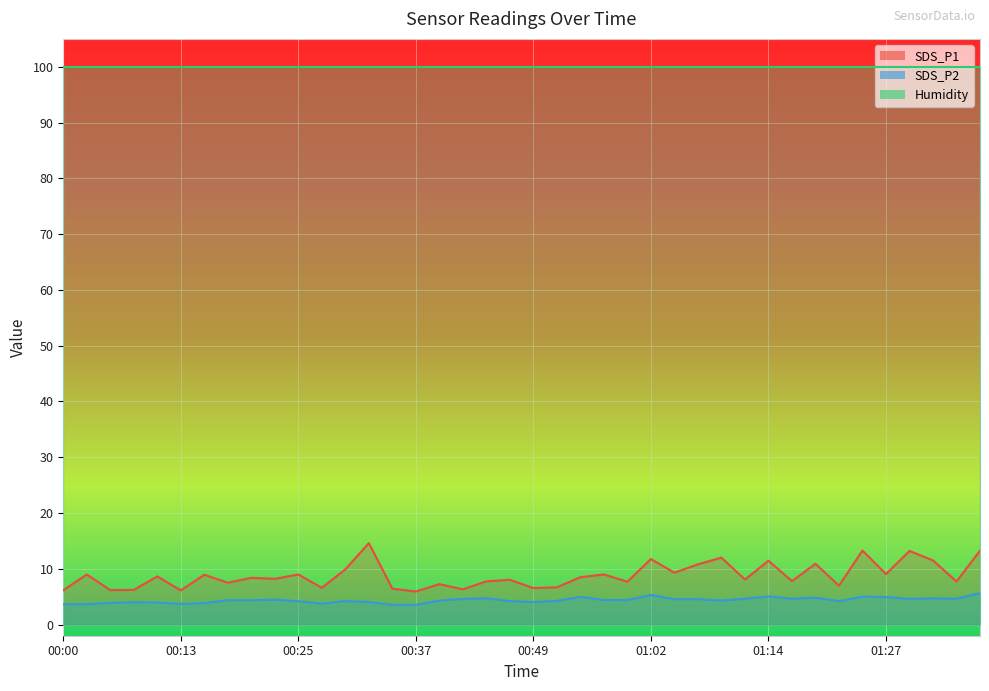

Reading left to right, extract all data points from this chart.

SDS_P1: 00:00=6.2	00:03=9.0	00:05=6.2	00:08=6.2	00:10=8.6	00:13=6.1	00:15=8.9	00:18=7.5	00:20=8.4	00:22=8.2	00:25=9.0	00:27=6.6	00:30=9.9	00:32=14.6	00:35=6.4	00:37=5.9	00:40=7.2	00:42=6.3	00:45=7.8	00:47=8.0	00:49=6.5	00:52=6.7	00:54=8.5	00:57=9.0	00:59=7.7	01:02=11.8	01:04=9.3	01:07=10.8	01:09=12.0	01:11=8.1	01:14=11.4	01:16=7.8	01:19=10.9	01:22=7.0	01:24=13.3	01:27=9.1	01:29=13.2	01:32=11.5	01:34=7.7	01:36=13.2
SDS_P2: 00:00=3.6	00:03=3.6	00:05=3.9	00:08=4.0	00:10=4.0	00:13=3.7	00:15=3.9	00:18=4.4	00:20=4.3	00:22=4.5	00:25=4.2	00:27=3.8	00:30=4.2	00:32=4.0	00:35=3.5	00:37=3.5	00:40=4.3	00:42=4.6	00:45=4.7	00:47=4.2	00:49=4.0	00:52=4.2	00:54=5.0	00:57=4.4	00:59=4.4	01:02=5.3	01:04=4.5	01:07=4.5	01:09=4.3	01:11=4.6	01:14=5.0	01:16=4.6	01:19=4.8	01:22=4.2	01:24=5.0	01:27=4.9	01:29=4.6	01:32=4.7	01:34=4.6	01:36=5.7